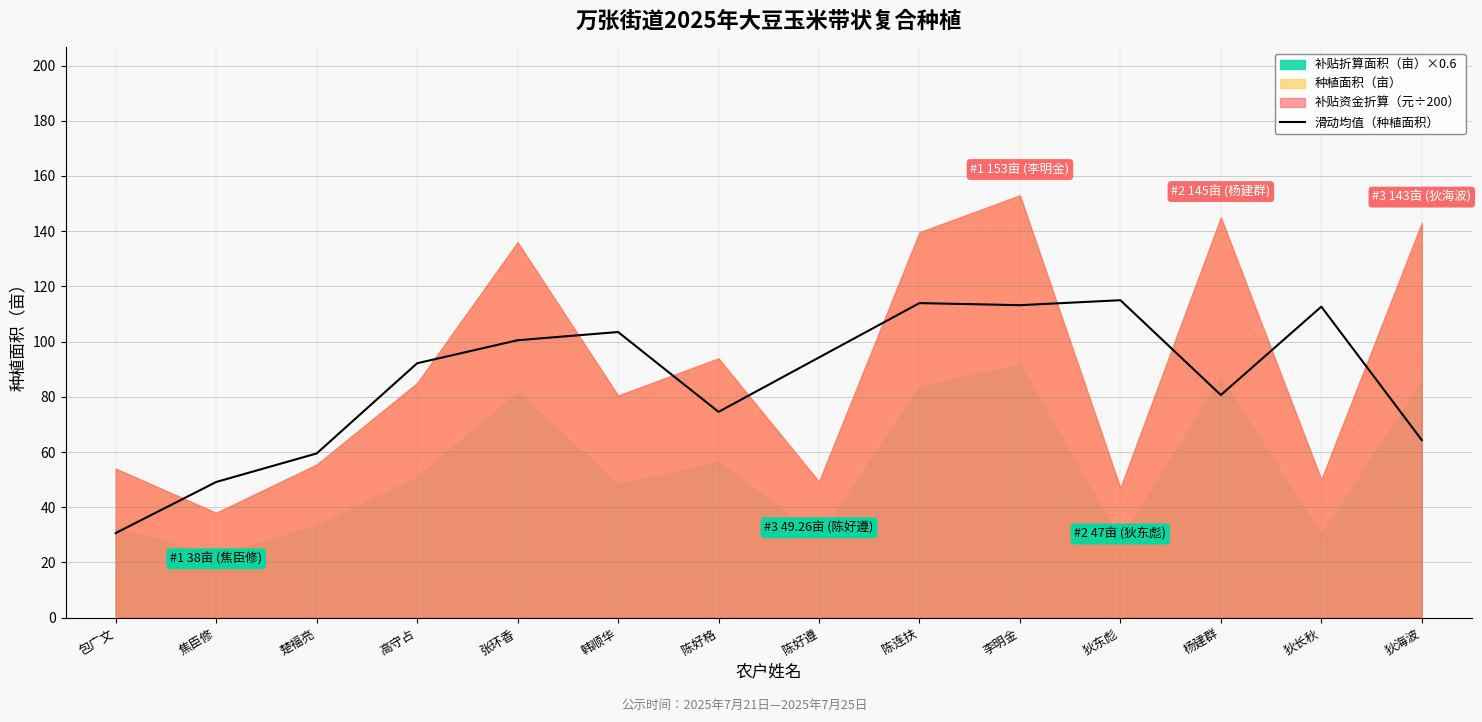

What is the minimum value for 滑动均值（种植面积）?

30.7